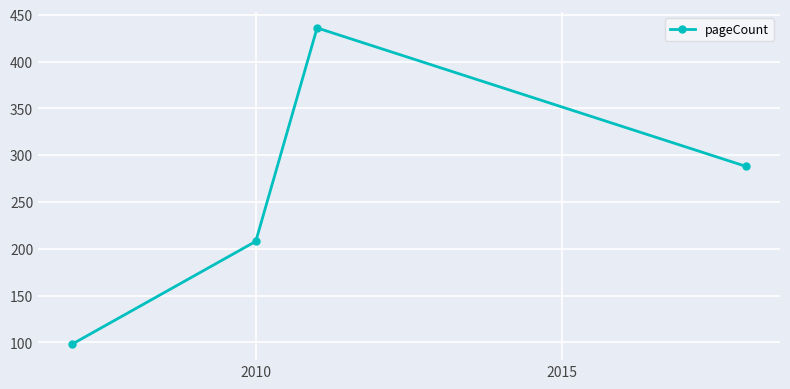

True or false: the data has more than 0 interior local peaks.

True